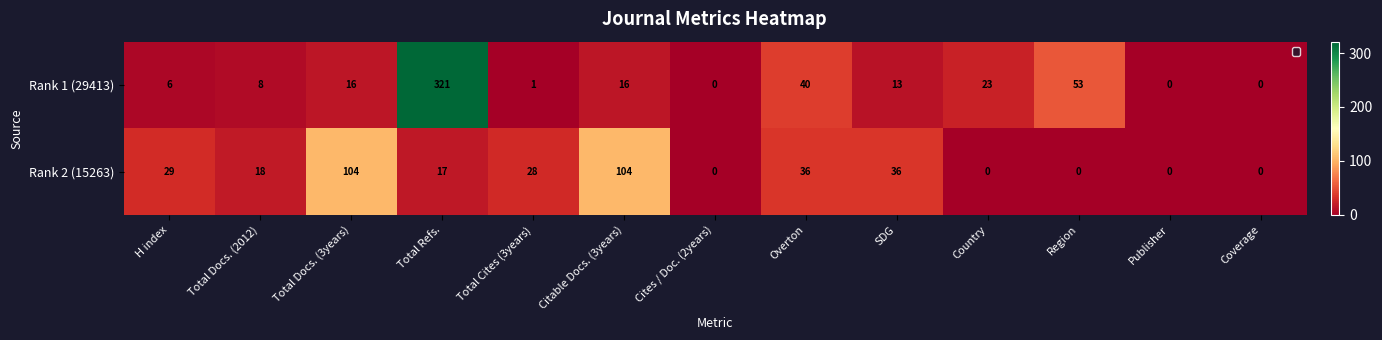

What is the spread (max minus min) of values at SDG?

23